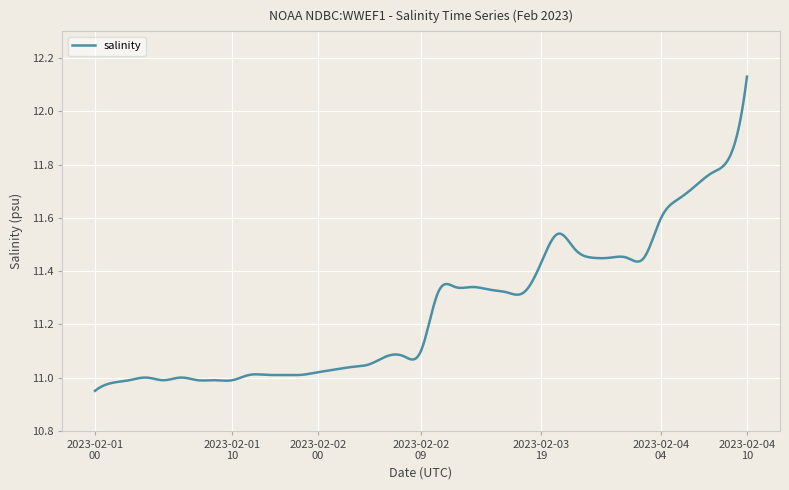

What is the difference between the maximum and minimum values?

1.2